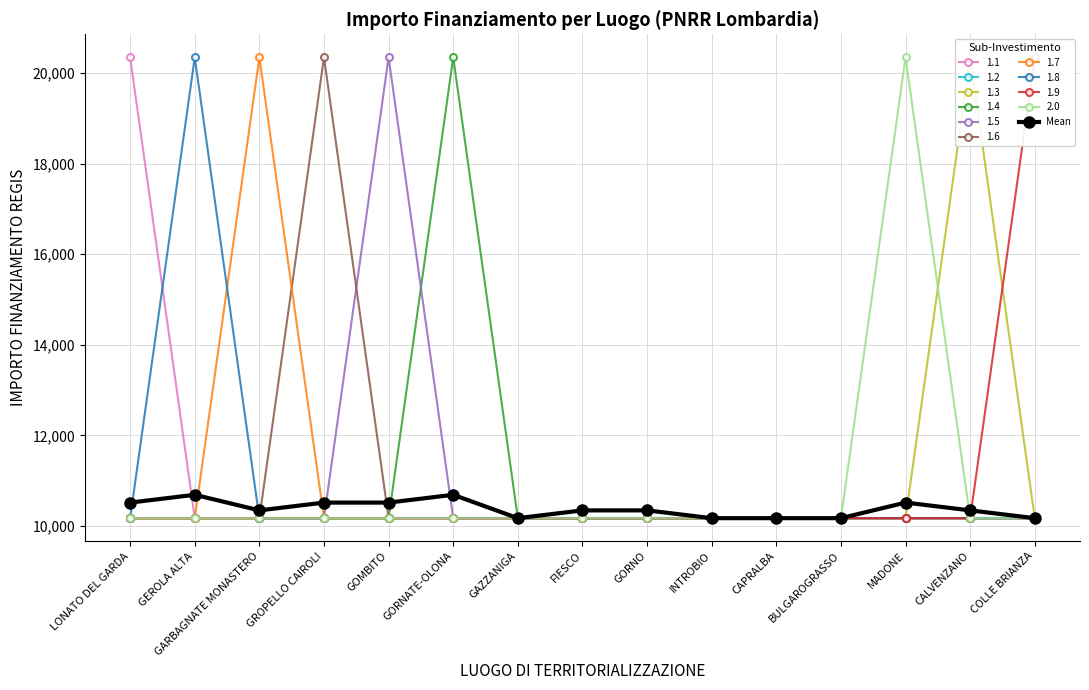

Where is the data nearest to the value 10430?

LONATO DEL GARDA